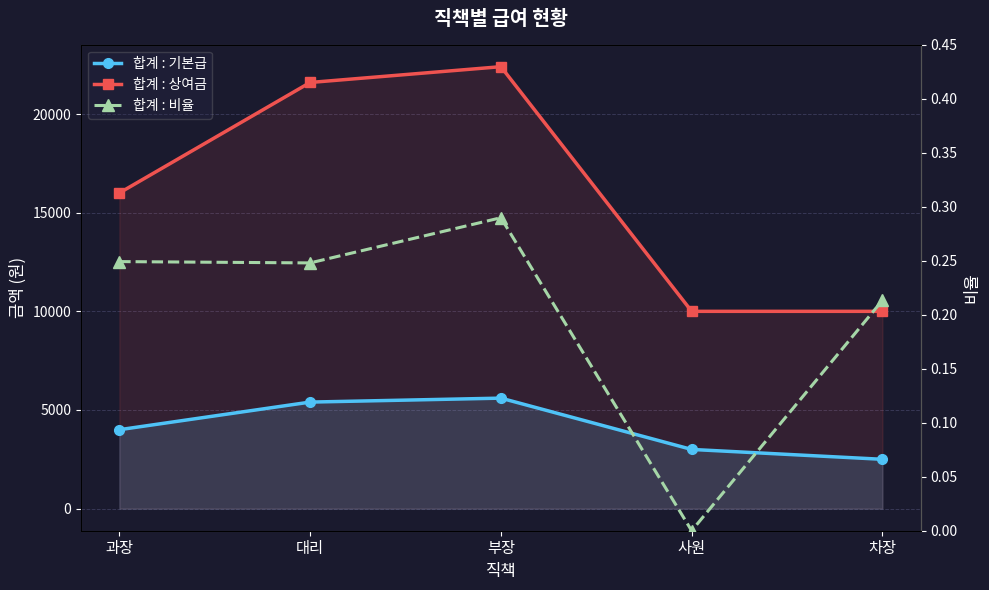

How many lines are shown in the chart?

3